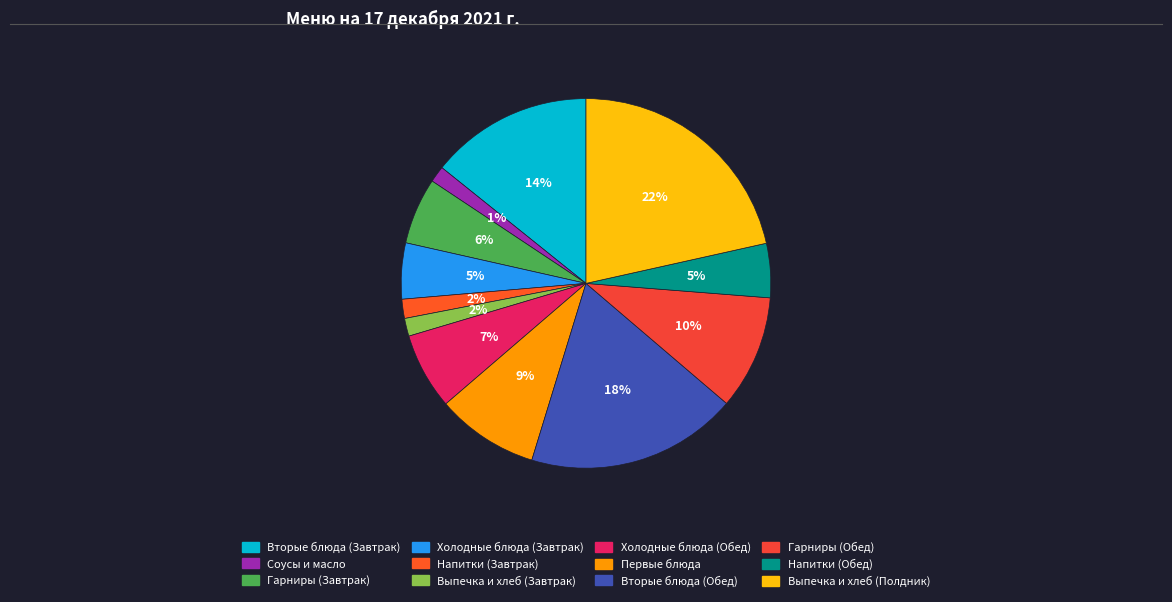

Count the number of slices in the pie.

12